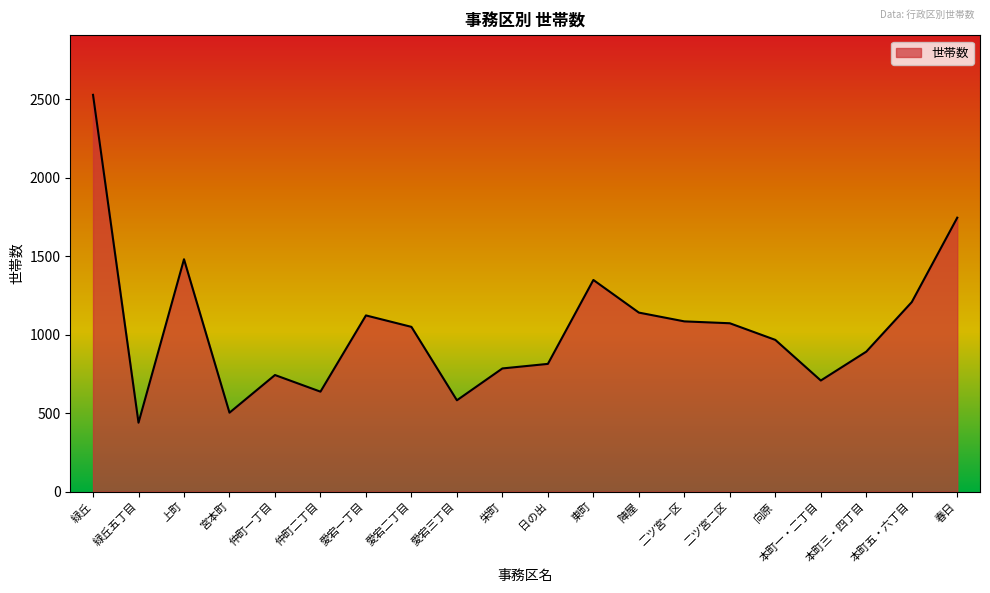

The value at 本町五・六丁目 is 1953. True or false?

False